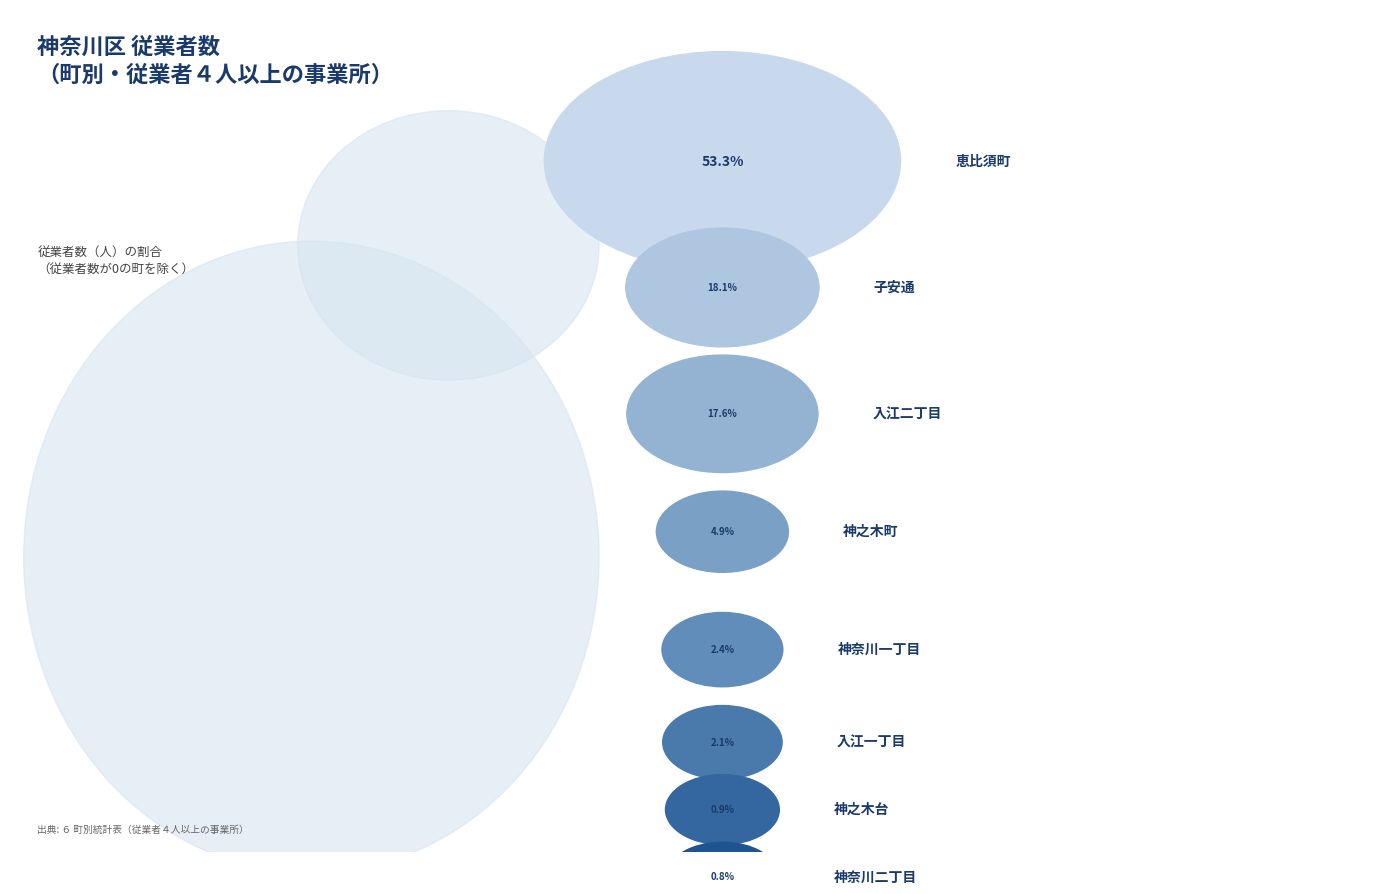

To the nearest percent, what is the difference between the 恵比須町 and 入江二丁目 slice percentages?

36%